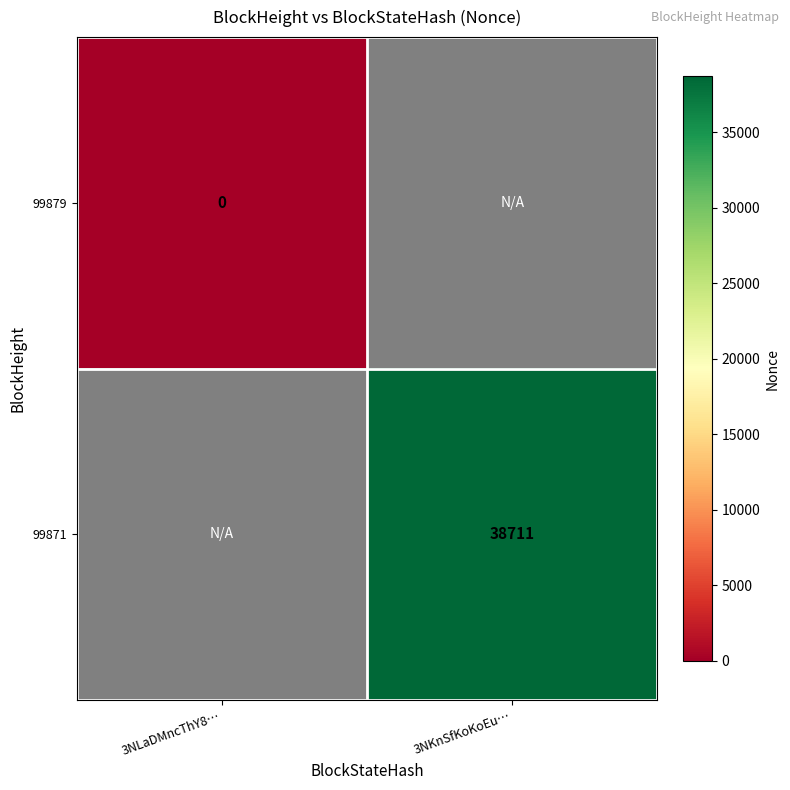

Is it true that 99871 equals 24988 at 3NKnSfKoKoEu…?

False